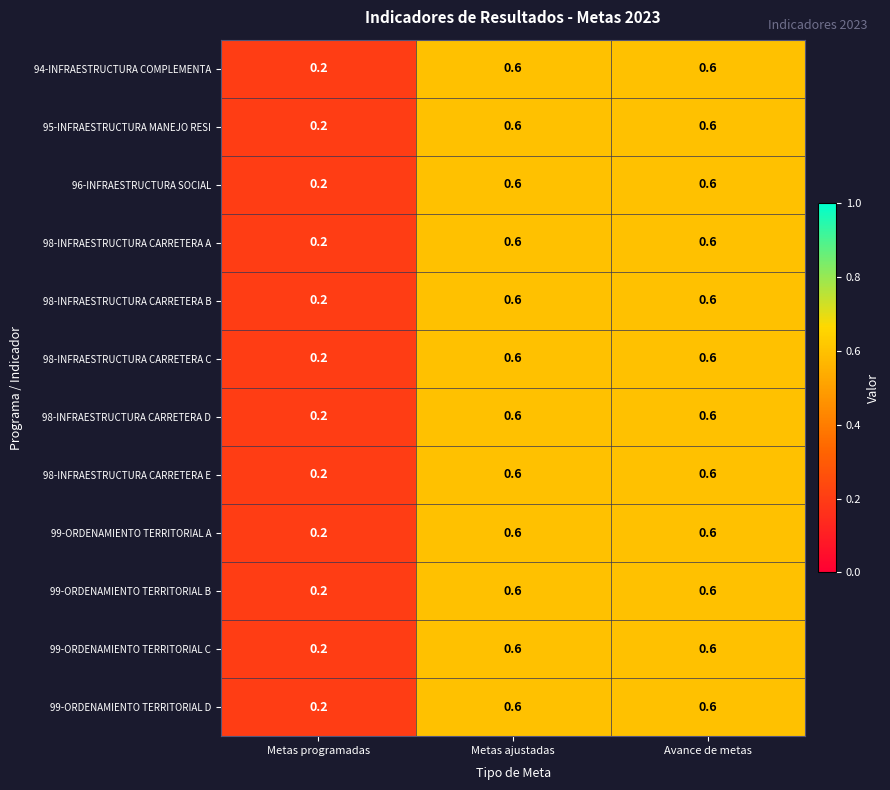

What is the average value of the 96-INFRAESTRUCTURA SOCIAL series?

0.5